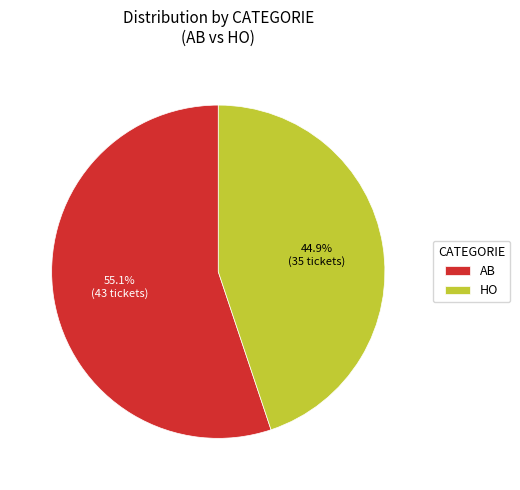

To the nearest percent, what percentage of the pie is HO?

45%